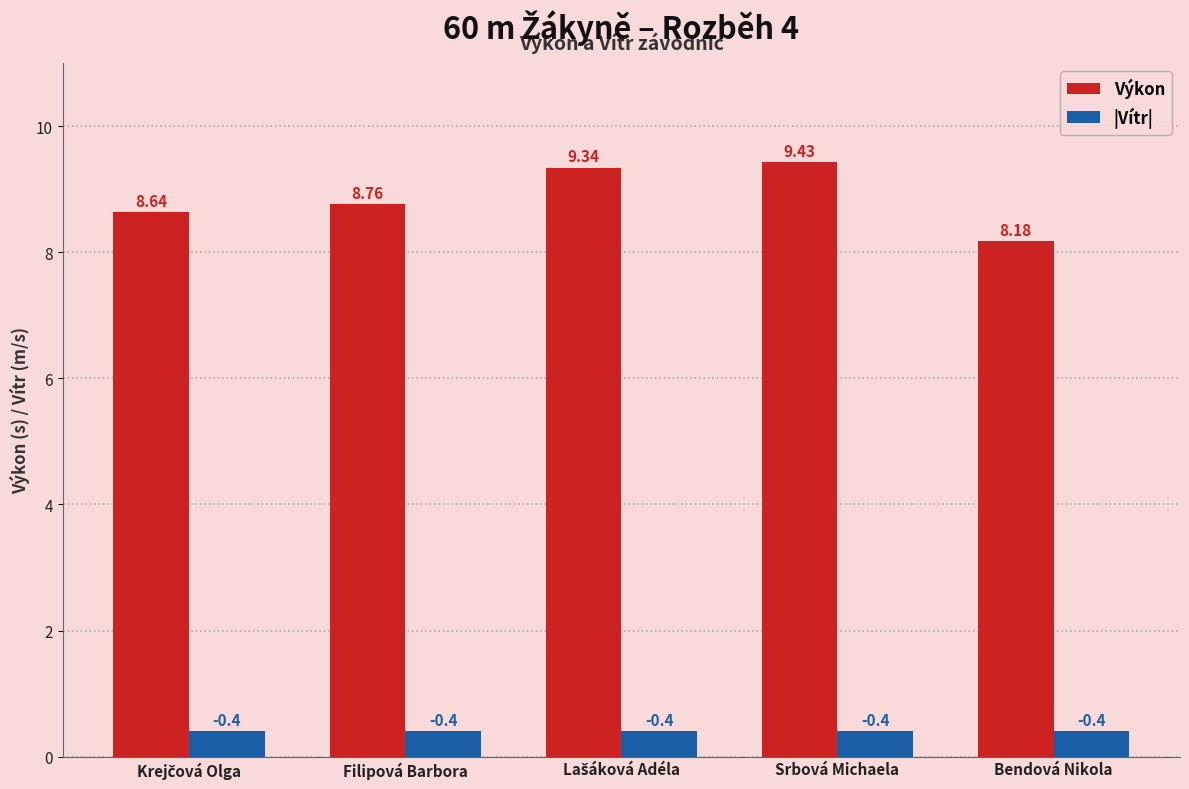

The value of Výkon at Bendová Nikola is 8.2. True or false?

True